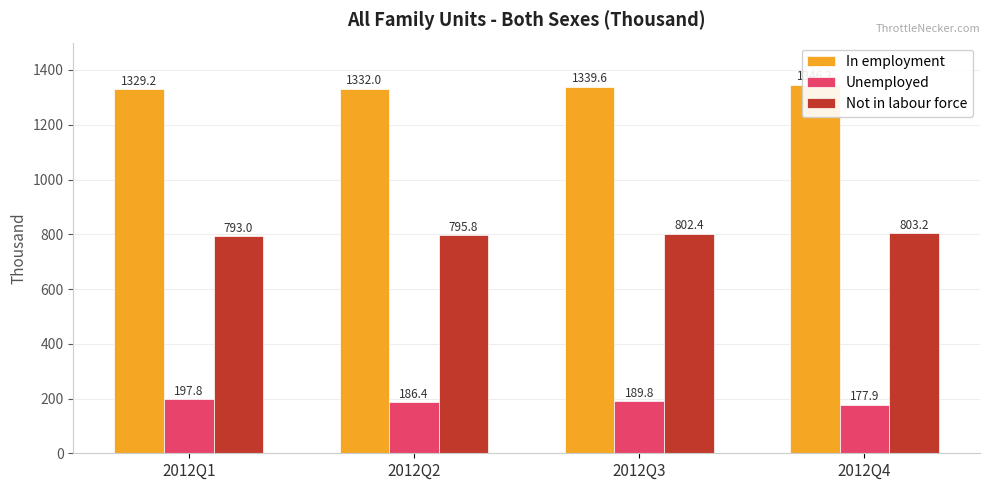

What is the sum of all Unemployed values?

751.9